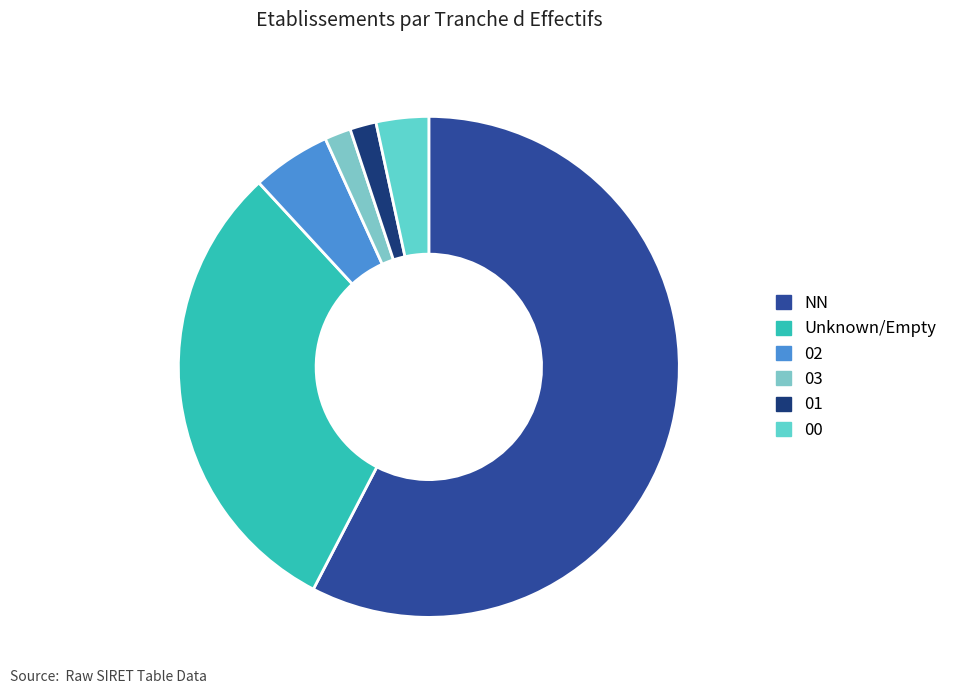

How many segments does this pie chart have?

6